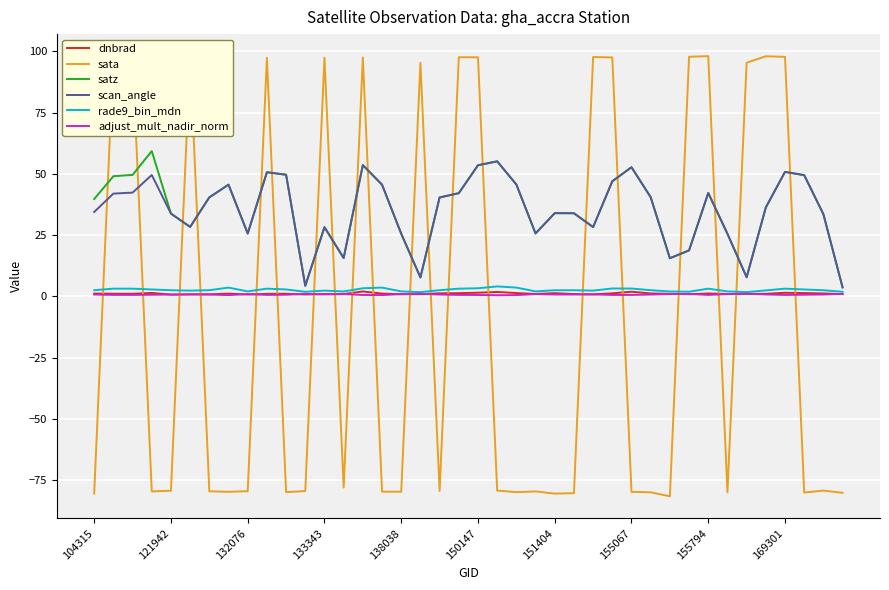

How many intersections are there between dnbrad and sata?

20